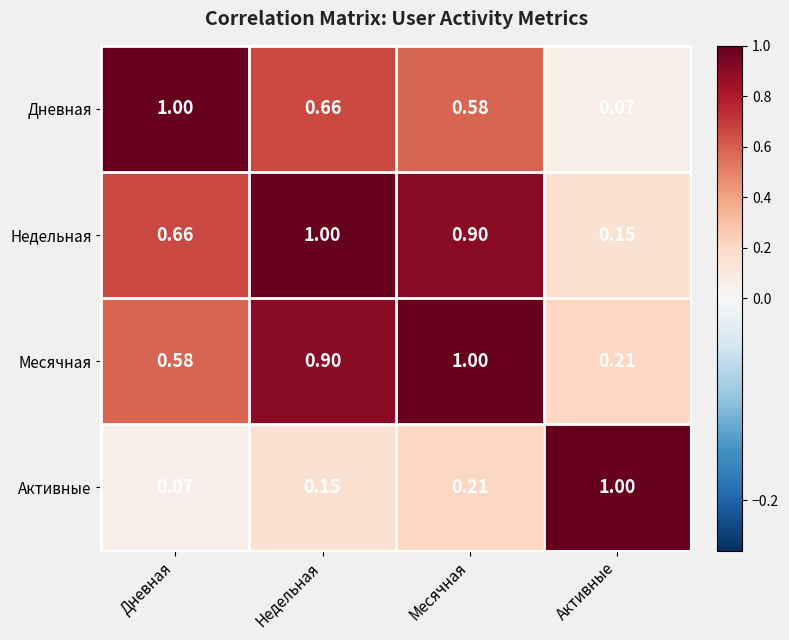

Is the value of Недельная at Месячная greater than the value of Дневная at Дневная?

No